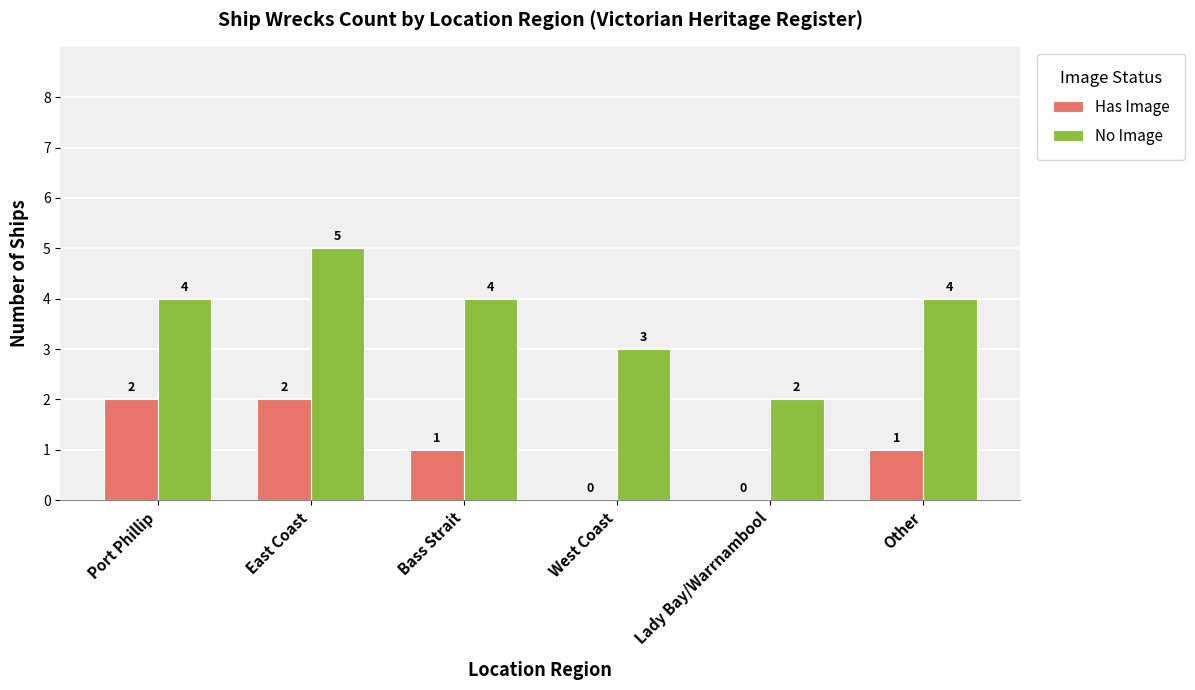

Reading left to right, what are all the values shown in this chart?

Has Image: Port Phillip=2	East Coast=2	Bass Strait=1	West Coast=0	Lady Bay/Warrnambool=0	Other=1
No Image: Port Phillip=4	East Coast=5	Bass Strait=4	West Coast=3	Lady Bay/Warrnambool=2	Other=4